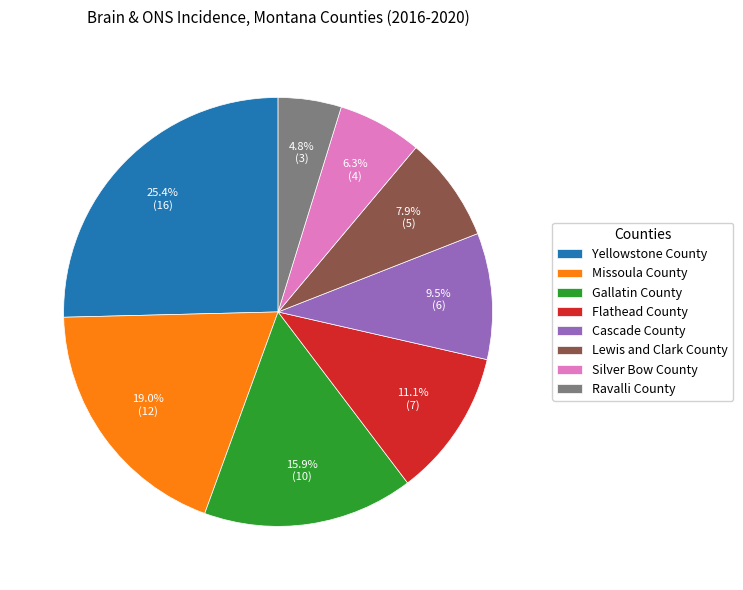

Which category has the smallest portion of the pie?

Ravalli County